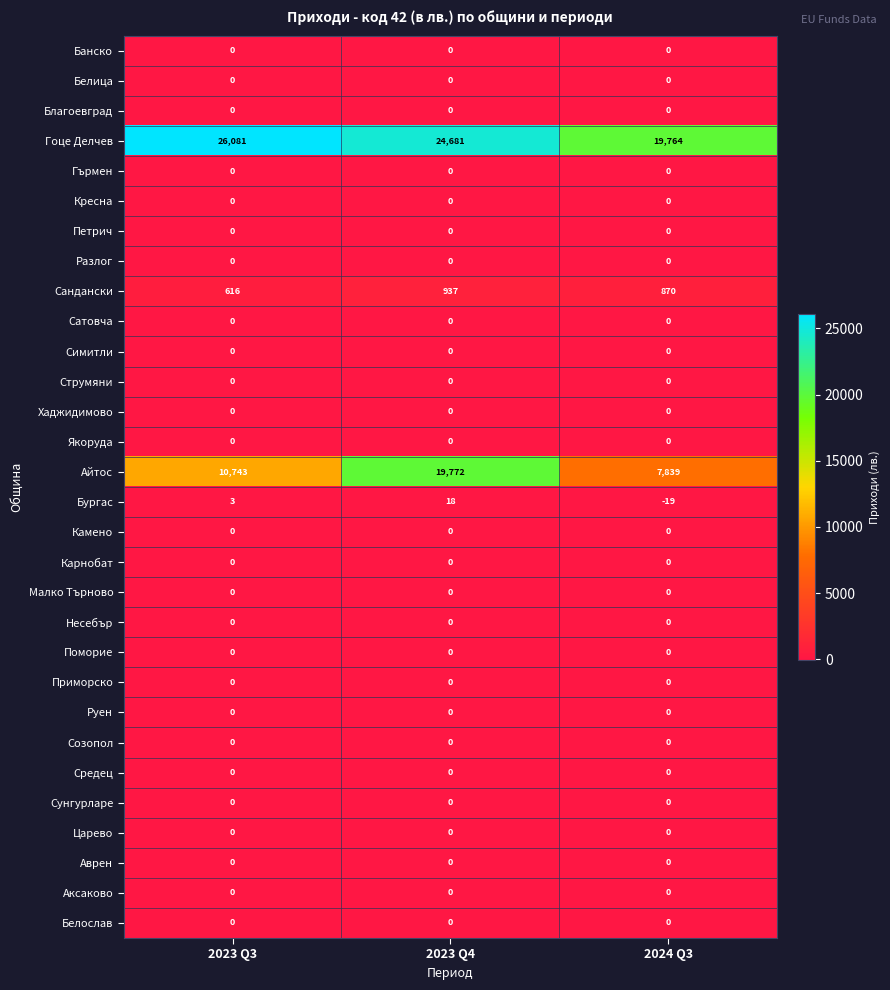

The Аврен series shows 0 at 2024 Q3. True or false?

True